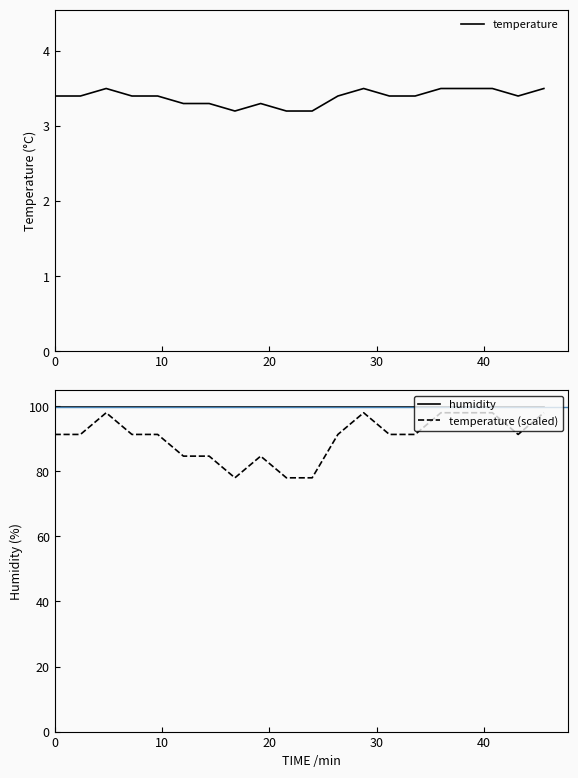

What is the highest value of the temperature series?

3.5